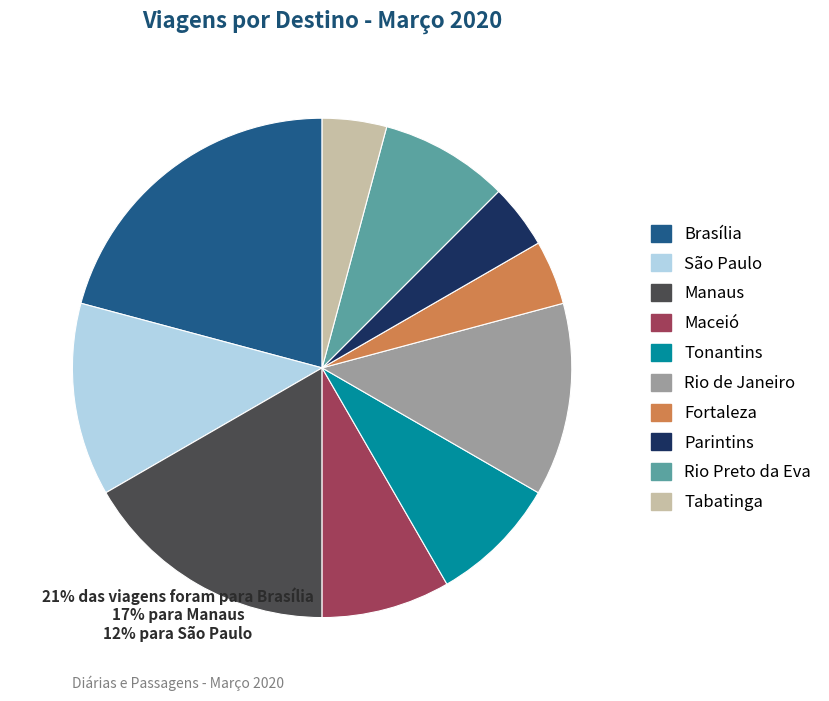

Do Rio Preto da Eva and São Paulo together represent more than half of the pie?

No